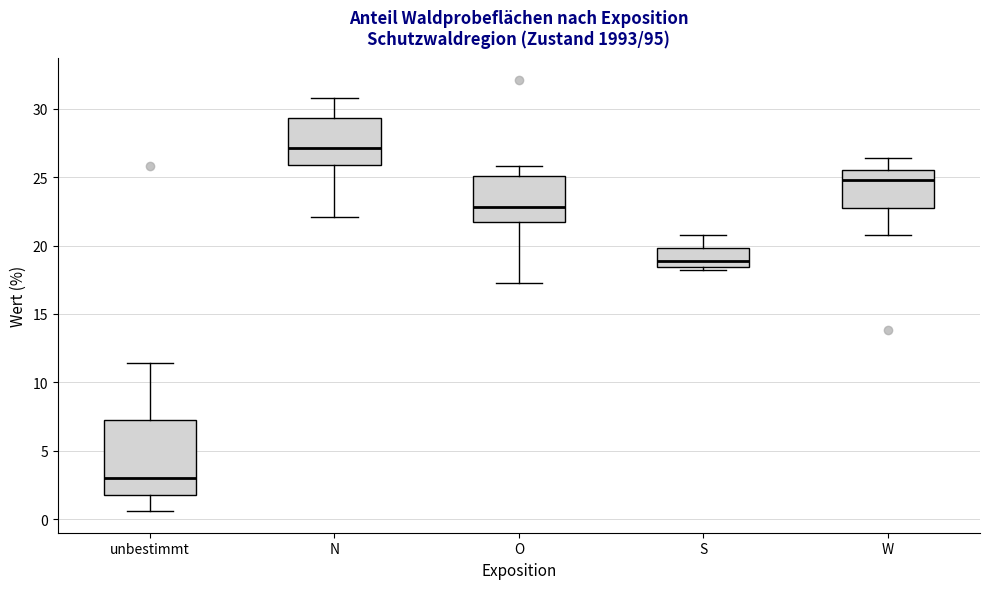

Where is the upper edge of the box for unbestimmt on the y-axis? The values are not printed on the chart, so give them approximately, as read against the axis.

7.5